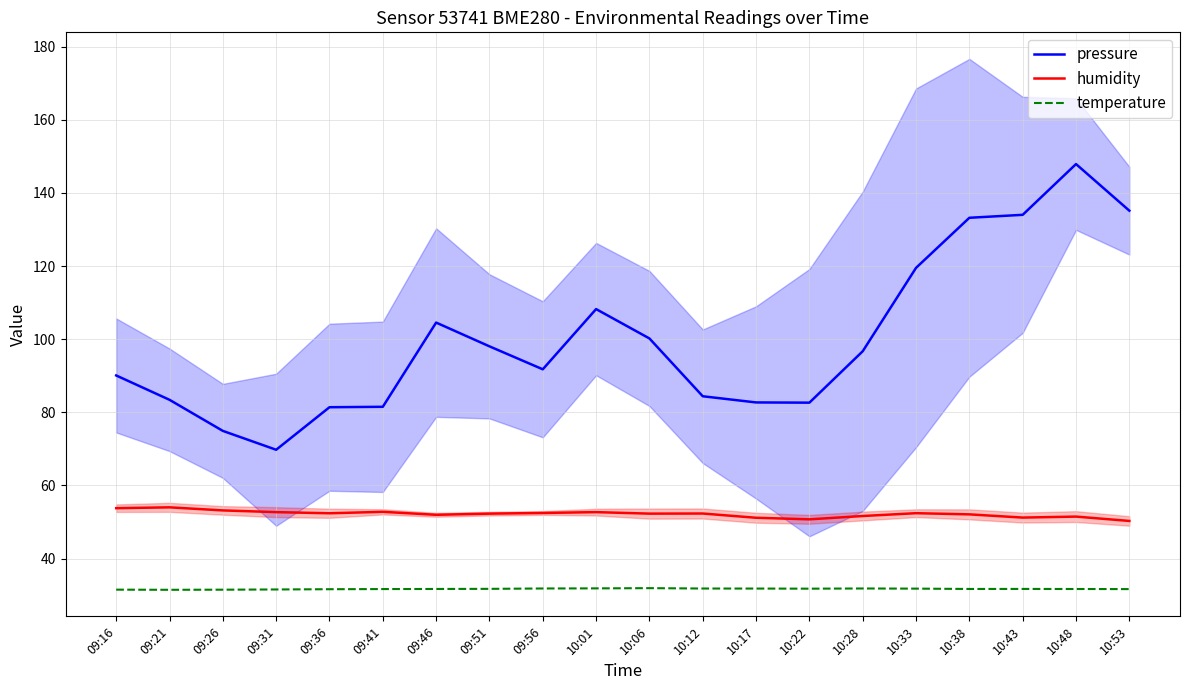

The value of temperature at 10:17 is 49.8. True or false?

False